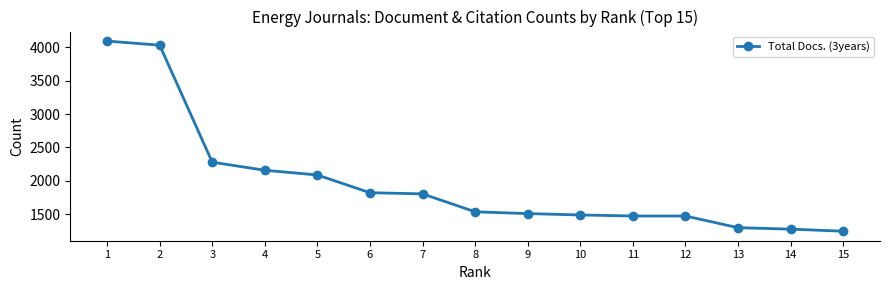

How many lines are shown in the chart?

1